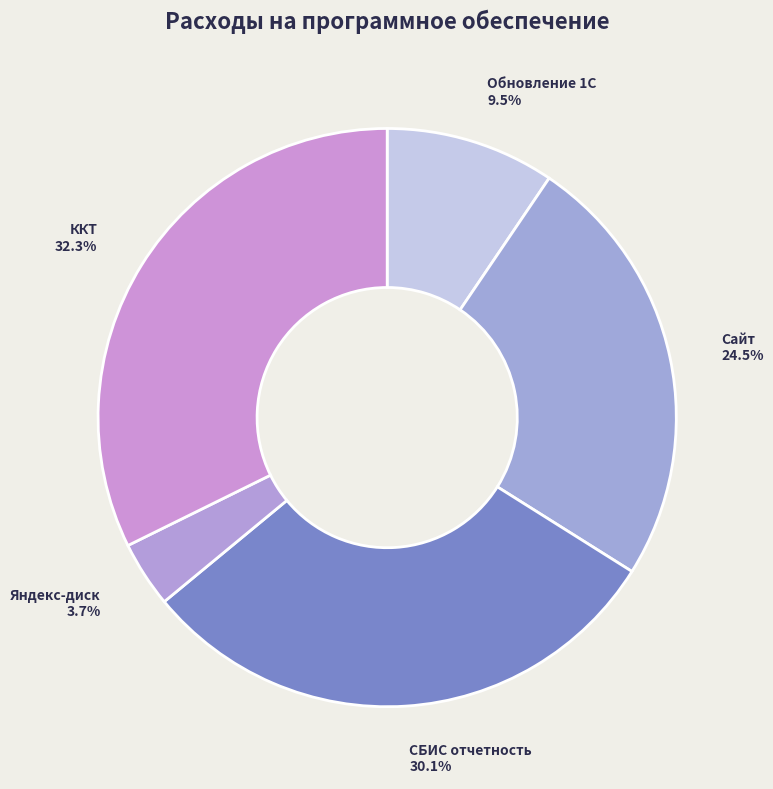

Count the number of slices in the pie.

5